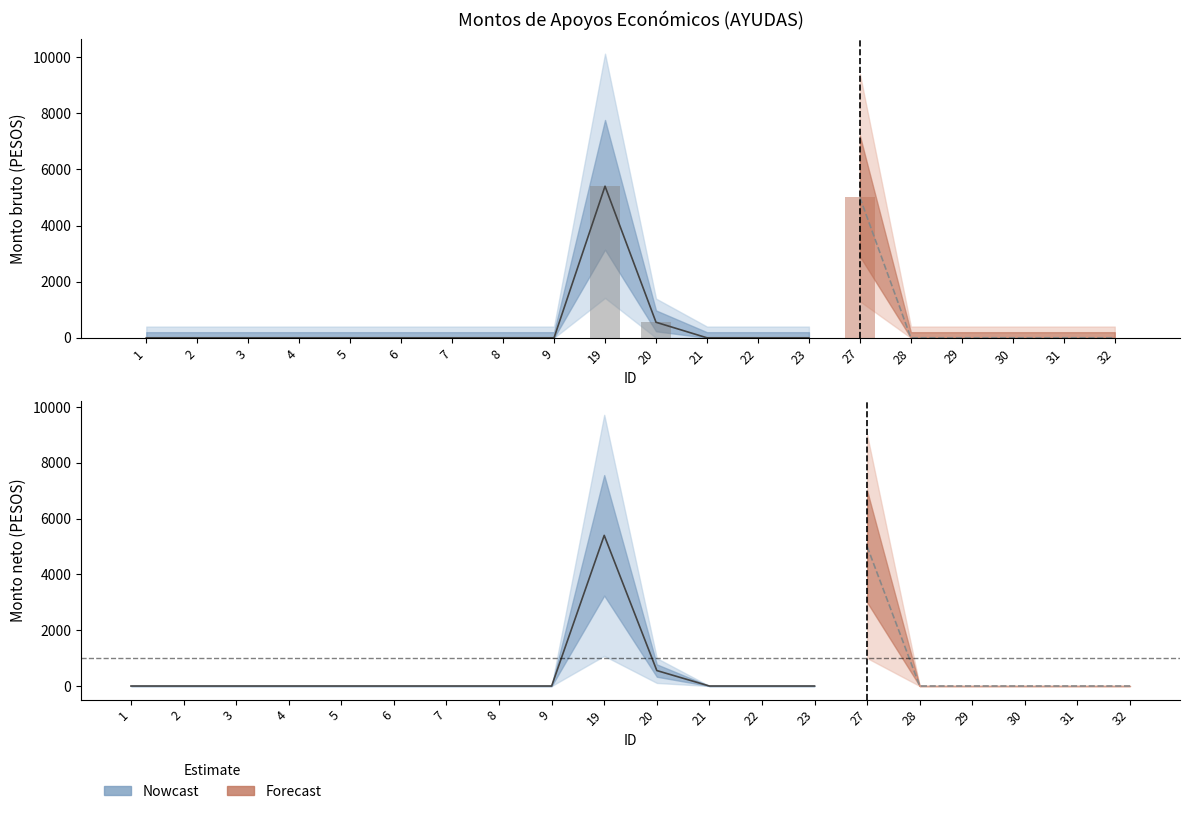

At which category does the chart reach its peak across all series?

19